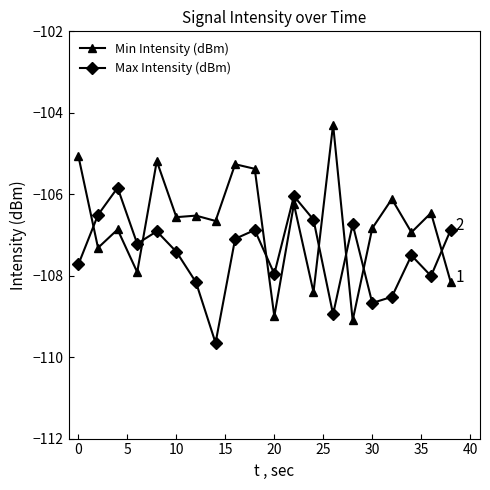

Rank the series by their average value, from highest to lowest.

Min Intensity (dBm), Max Intensity (dBm)